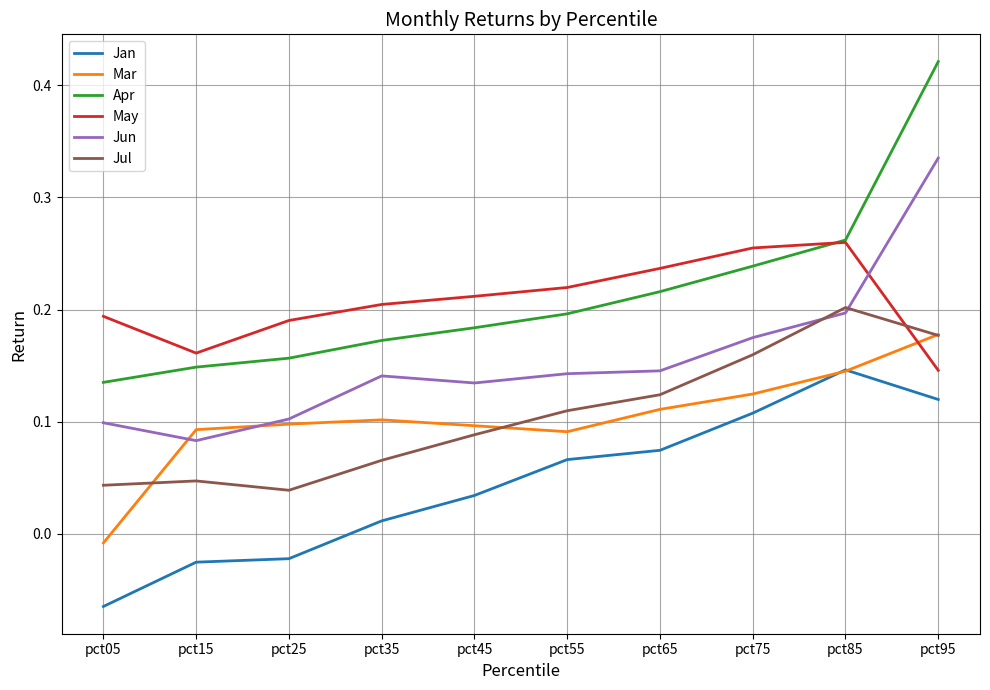

True or false: Jun and Jan cross at least once.

False